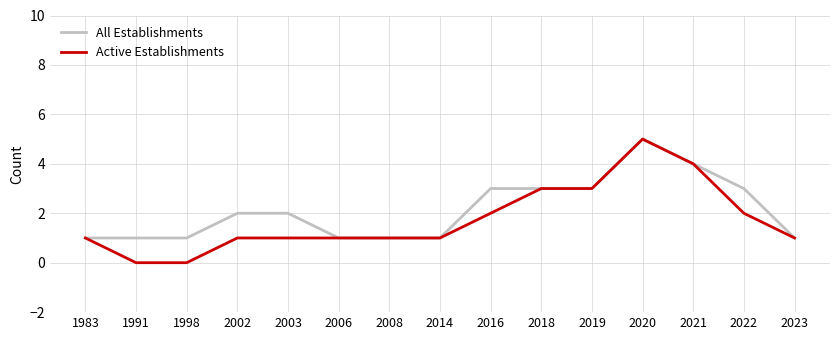

Which series changed the most between 1998 and 2014?

Active Establishments